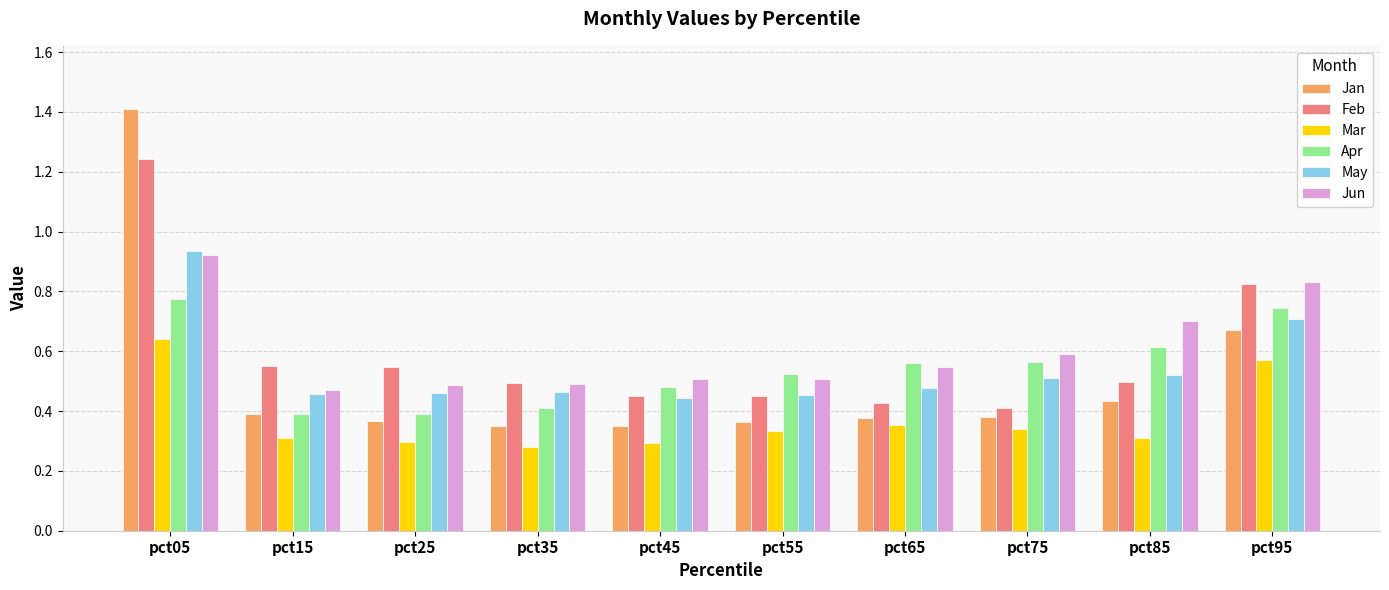

What are all the series names shown in the legend?

Jan, Feb, Mar, Apr, May, Jun